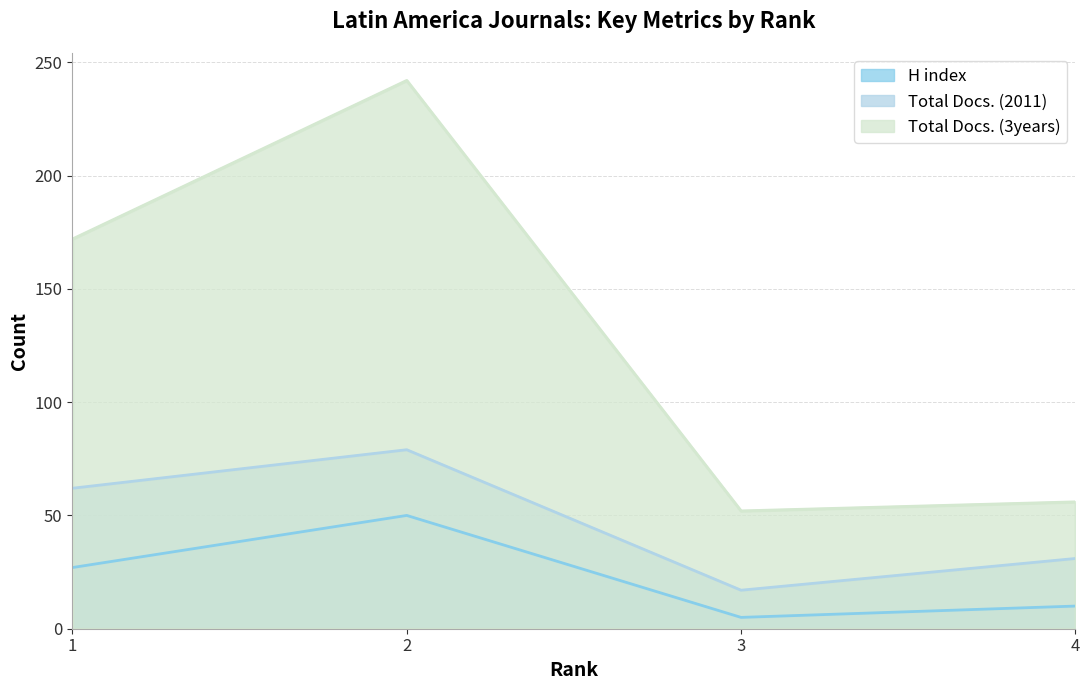

How many lines are shown in the chart?

3